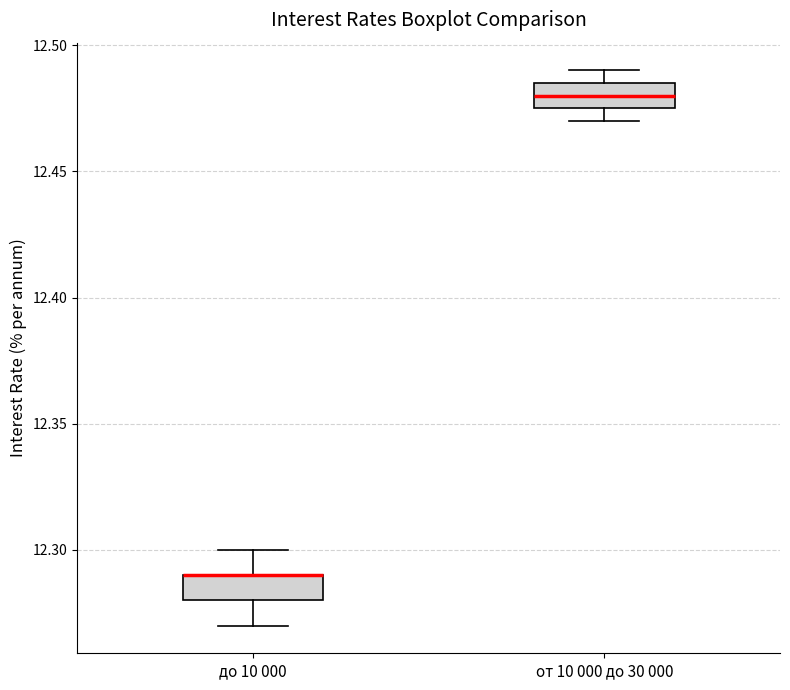

Reading left to right, read every box against the y-axis: the position of its median line, the range the box covers, and the ends of its whiskers. The values are not printed on the chart, so give them approximately, as read against the axis.

до 10 000: median 12.290 (drawn on the box's upper edge), box 12.280 to 12.290, whiskers 12.270 to 12.300
от 10 000 до 30 000: median 12.480, box 12.475 to 12.485, whiskers 12.470 to 12.490